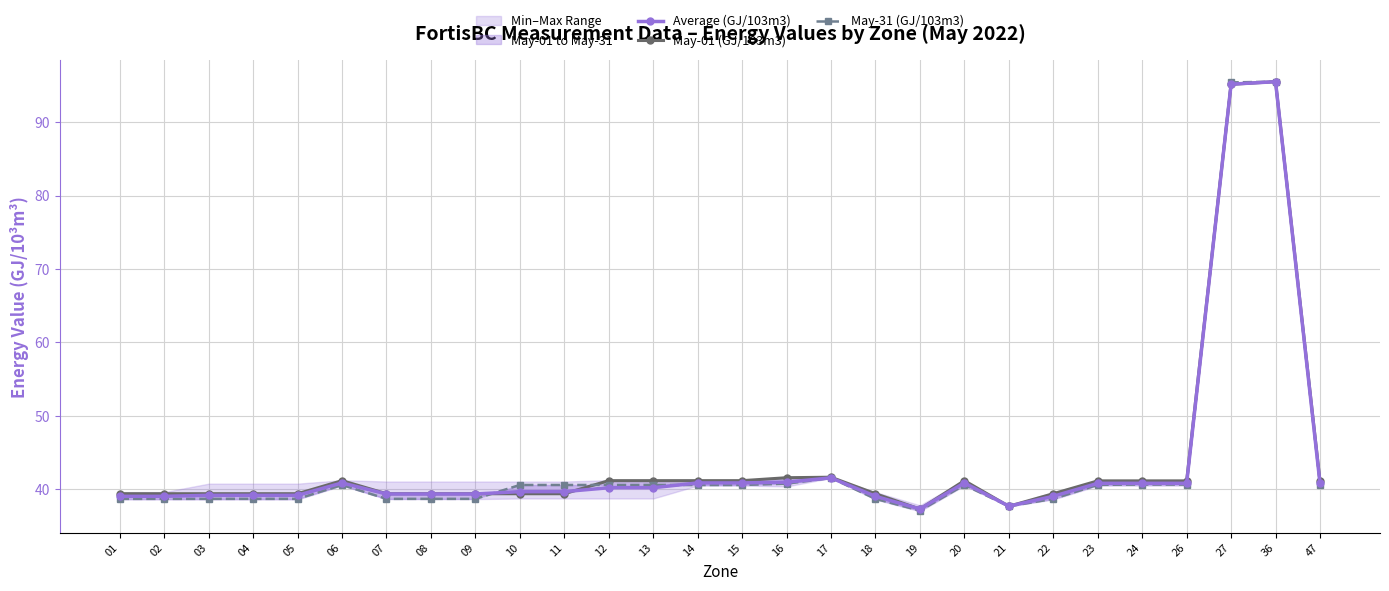

Which category has the lowest value across all series?

19